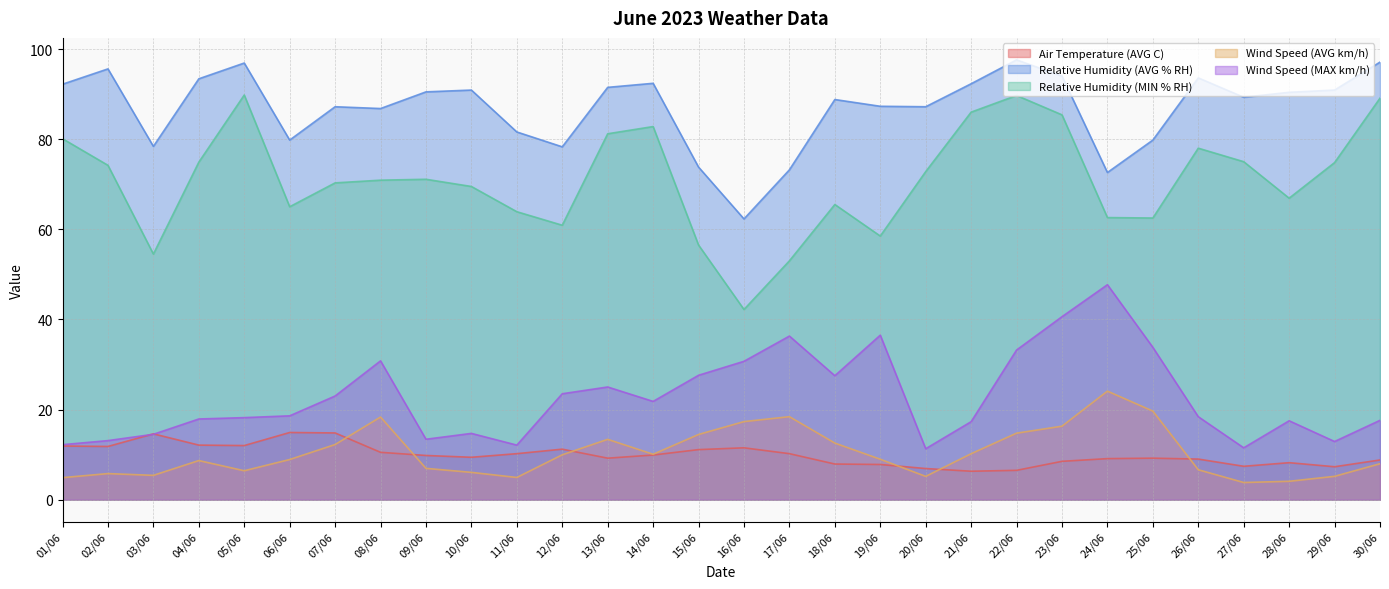

Which series has the widest spread of values?

Relative Humidity (MIN % RH)